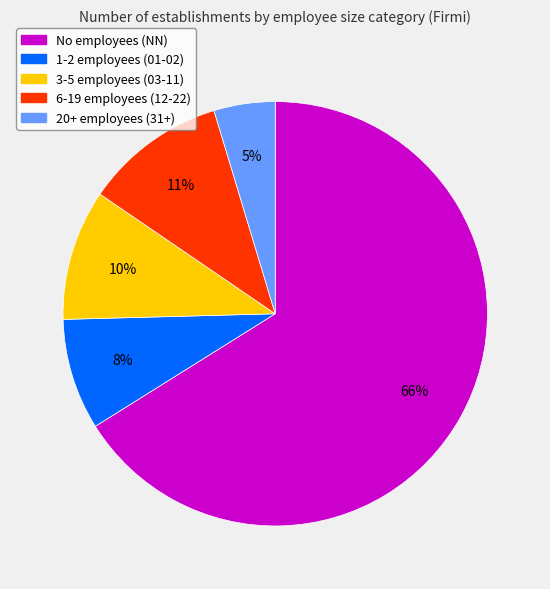

Is there a majority slice in this chart?

Yes